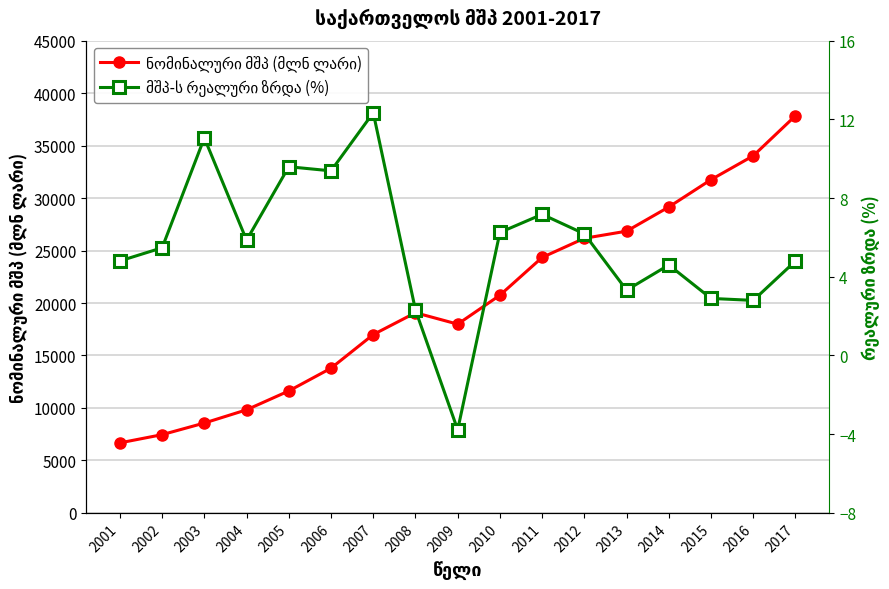

True or false: ნომინალური მშპ (მლნ ლარი) and მშპ-ს რეალური ზრდა (%) cross at least once.

False